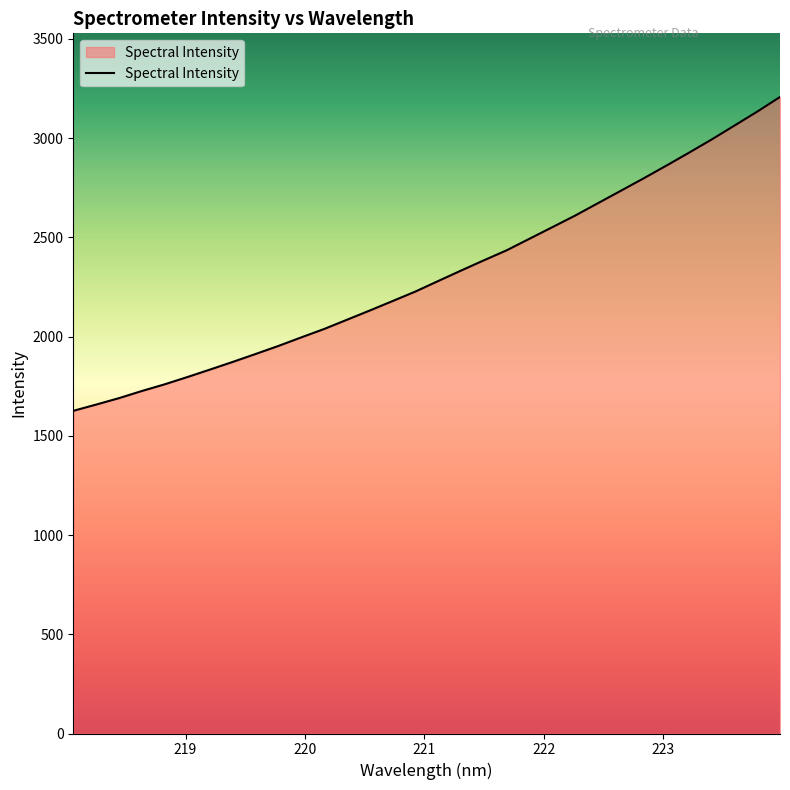

What is the difference between the maximum and minimum values?

1581.3